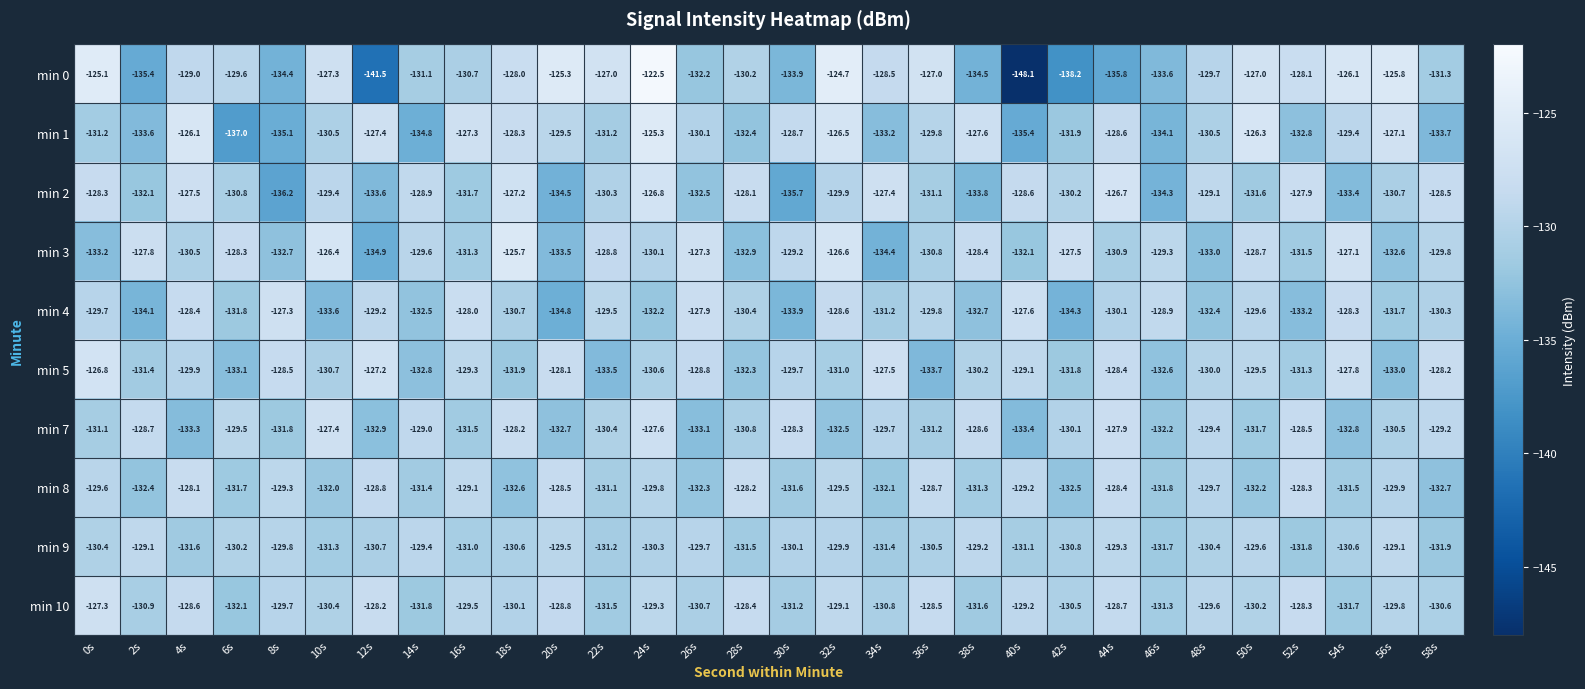

At which label does min 10 first exceed -129?

0s